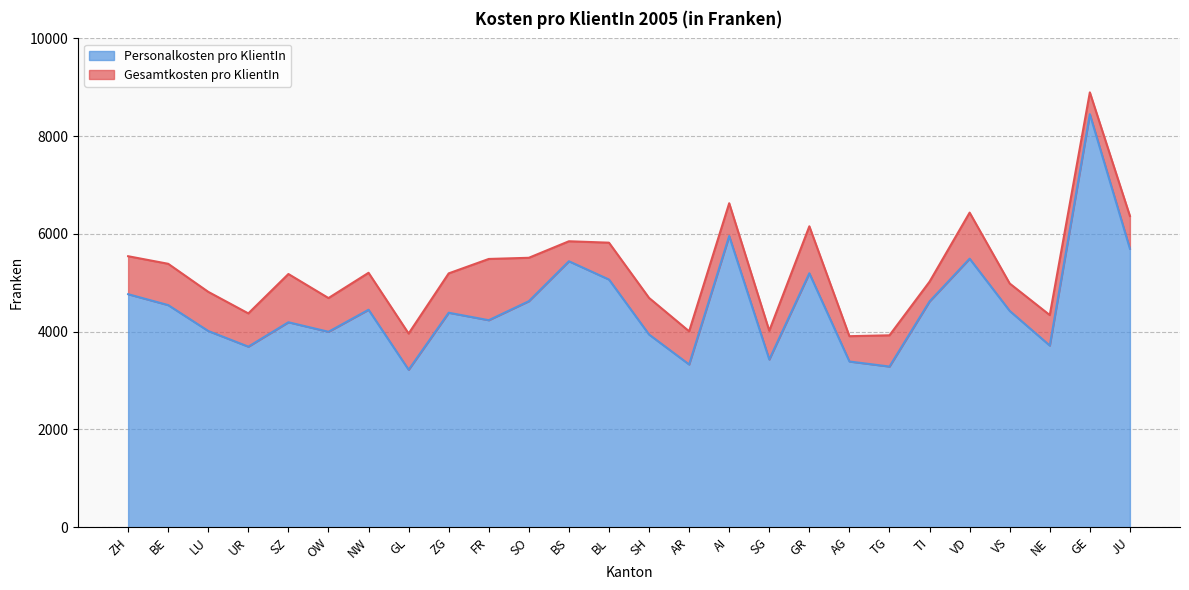

What is the difference between the Gesamtkosten pro KlientIn values at UR and FR?

1114